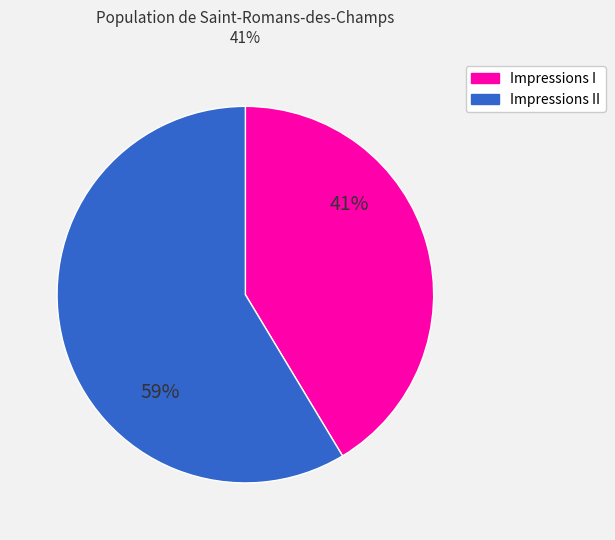

Is there a majority slice in this chart?

Yes